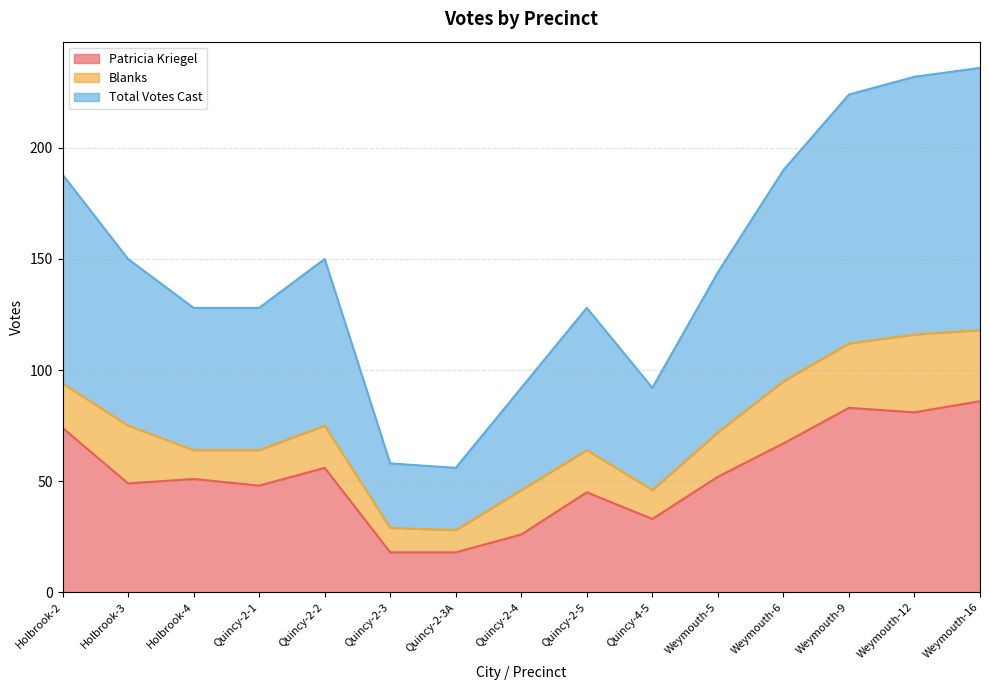

Between Quincy-4-5 and Weymouth-9, which is larger?

Weymouth-9